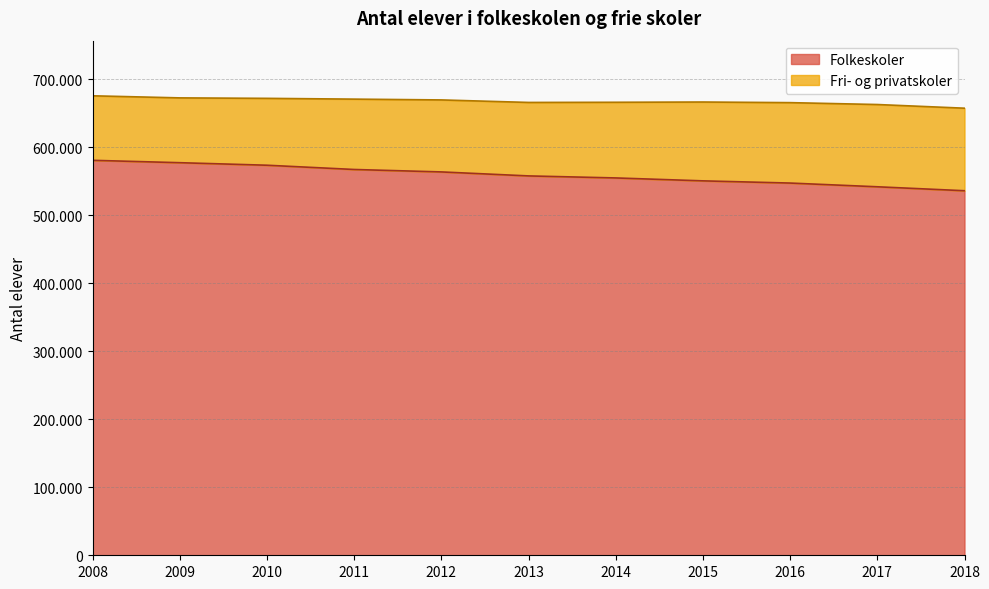

Between 2017 and 2015, which is larger?

2015